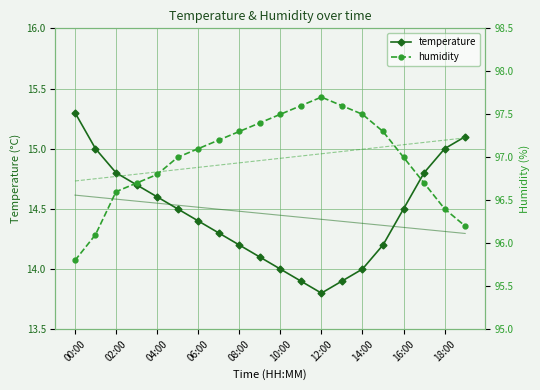

Which series has the widest spread of values?

humidity